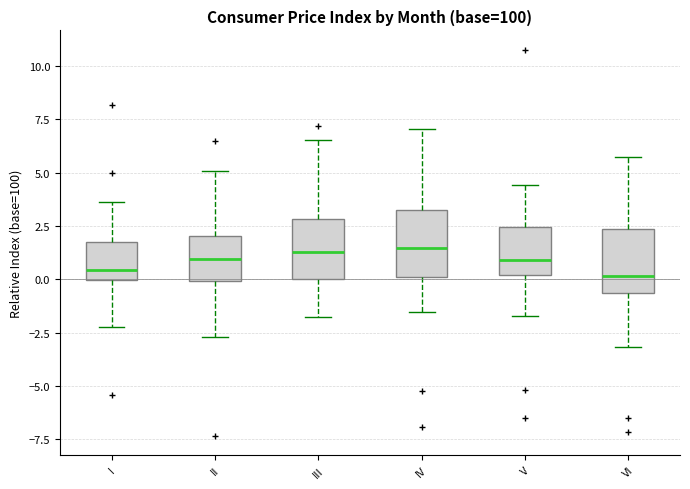

Reading left to right, transcribe this box plot: for each box, give where its median line is, the range the box spans, and where its two whiskers end, as read against the y-axis. The values are not printed on the chart, so give them approximately, as read against the axis.

I: median 0.5, box 0.0 to 2.0, whiskers -2.0 to 3.5
II: median 1.0, box 0.0 to 2.0, whiskers -2.5 to 5.0
III: median 1.5, box 0.0 to 3.0, whiskers -2.0 to 6.5
IV: median 1.5, box 0.0 to 3.0, whiskers -1.5 to 7.0
V: median 1.0, box 0.0 to 2.5, whiskers -1.5 to 4.5
VI: median 0.0, box -0.5 to 2.5, whiskers -3.0 to 5.5